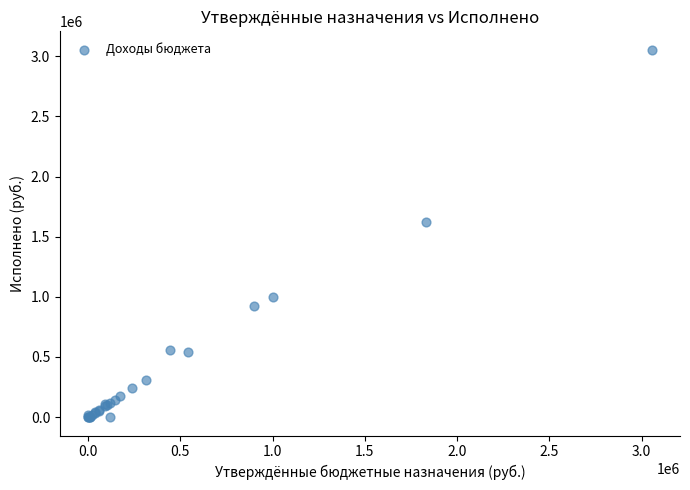

What Y value in the scatter plot is closest to 1527226?

1625804.4